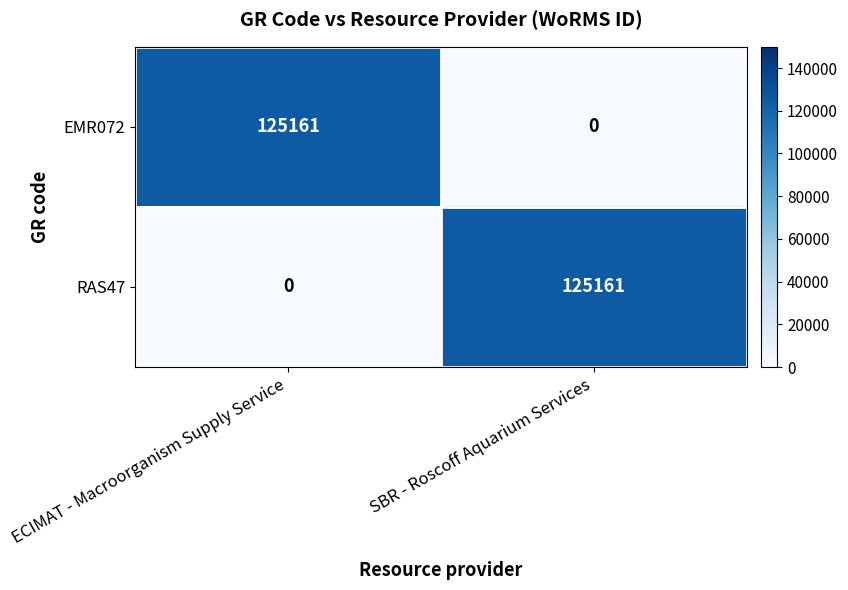

At how many categories does at least one series exceed 50125?

2